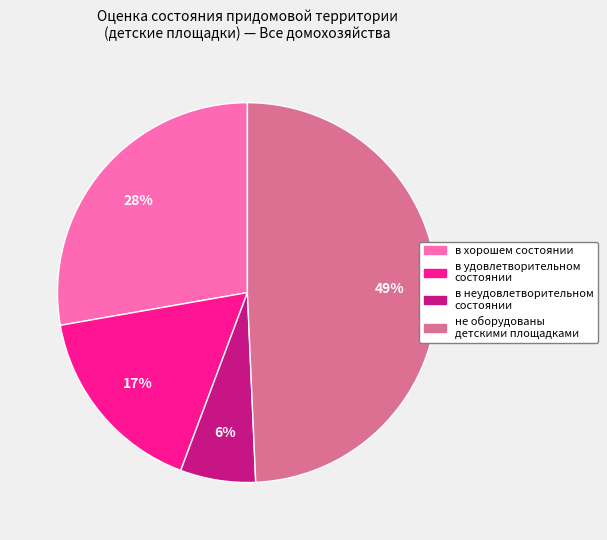

Between в удовлетворительном состоянии and не оборудованы детскими площадками, which is larger?

не оборудованы детскими площадками